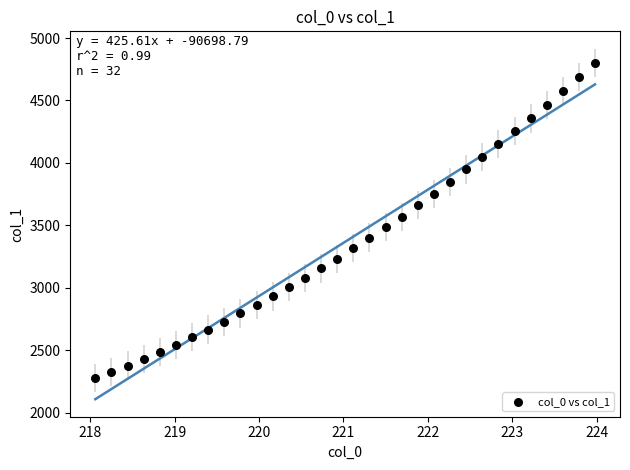

What is the range of X values (max minus min)?

5.9